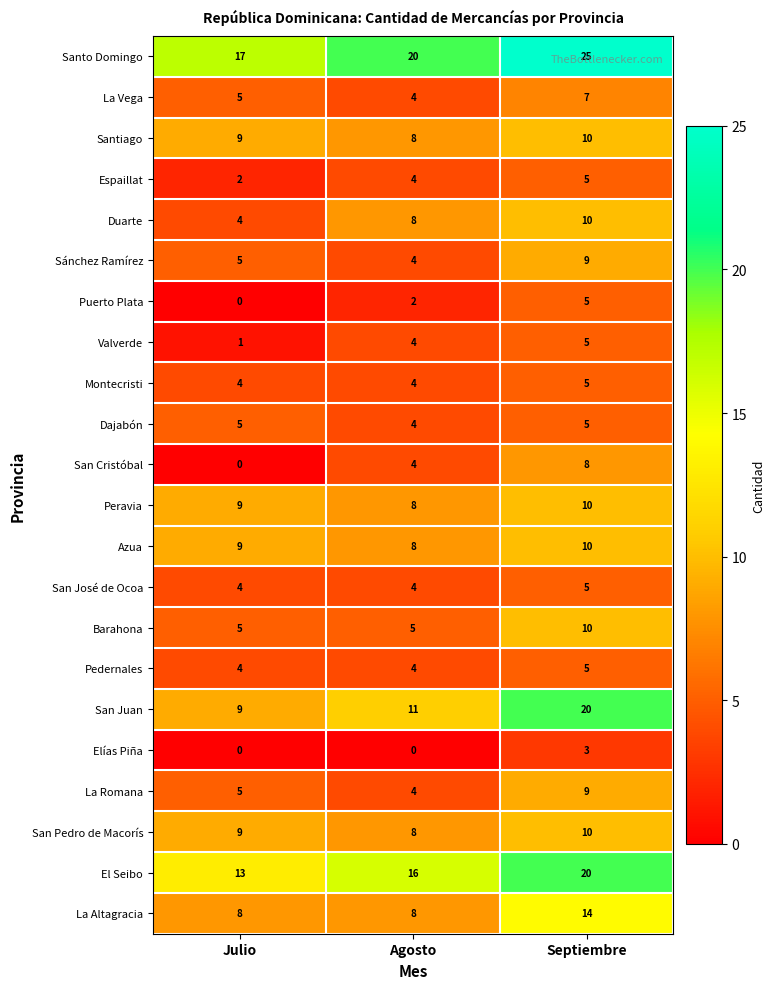

How many series are shown in this chart?

22